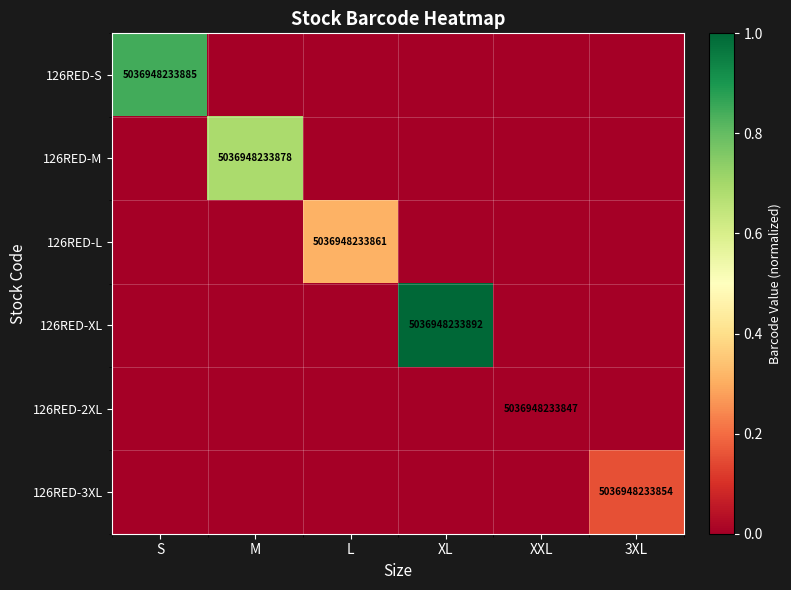

Which series has the largest range (max minus min)?

126RED-XL